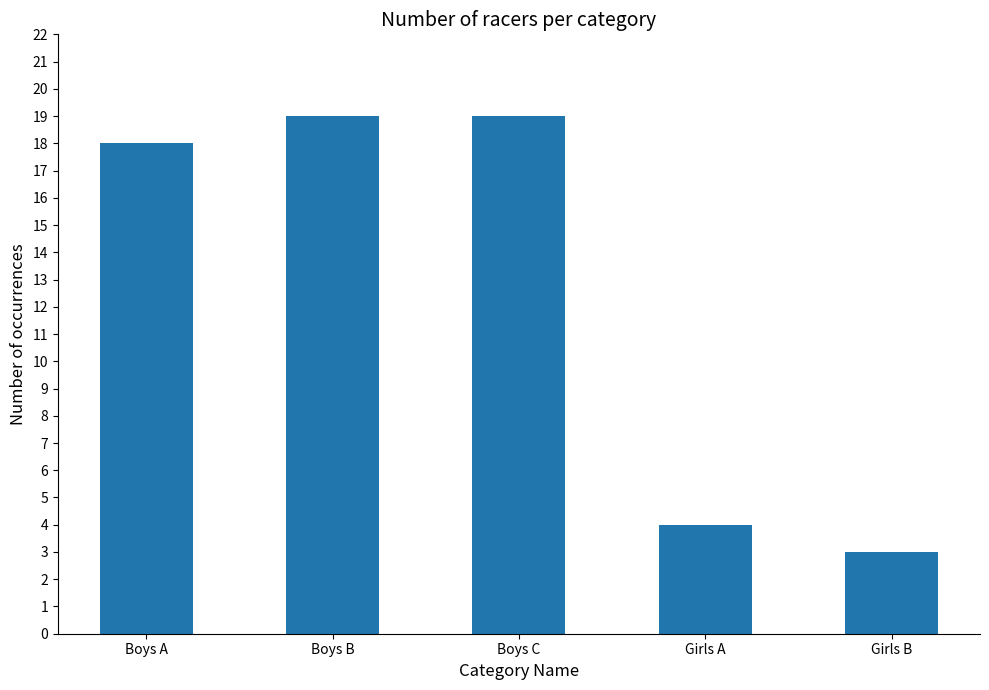

What is the difference between the maximum and minimum values?

16